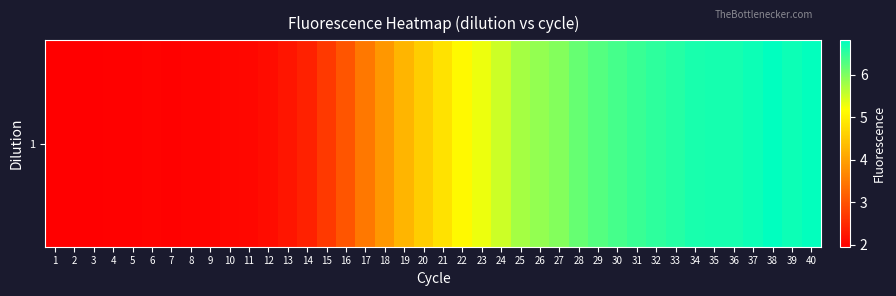

Count the number of categories in the chart.

40